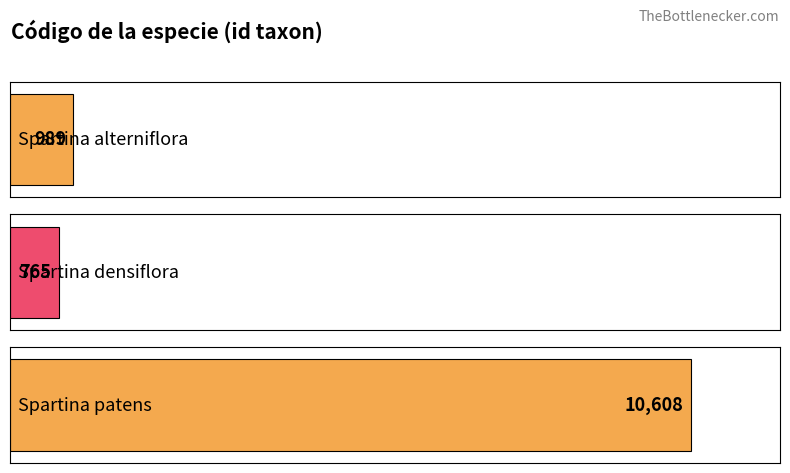

Is it true that the value at Spartina patens (Ait.) Muhl is 13880?

False